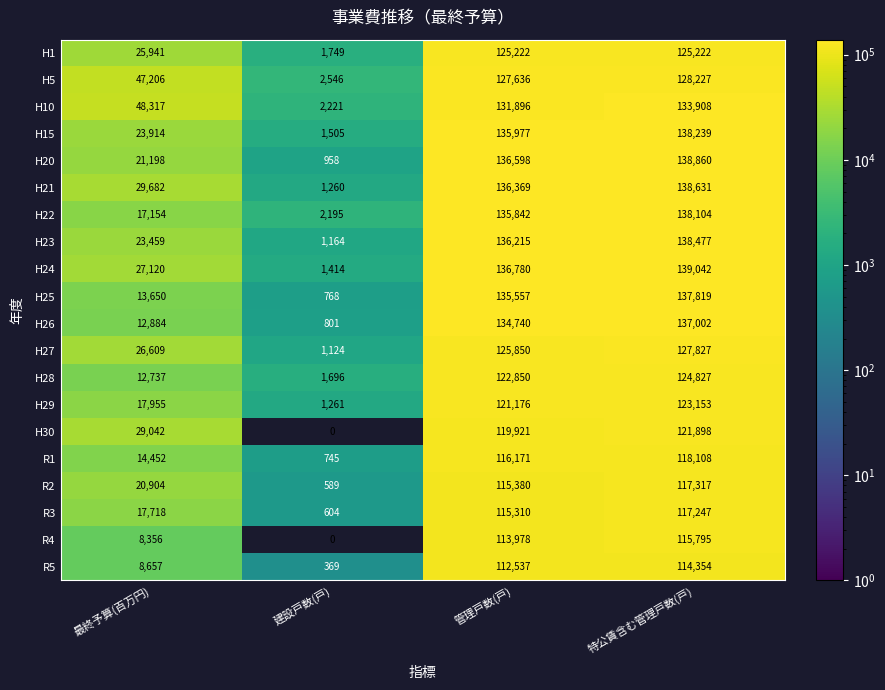

What is the difference between the maximum and minimum values in the H20 series?

137902